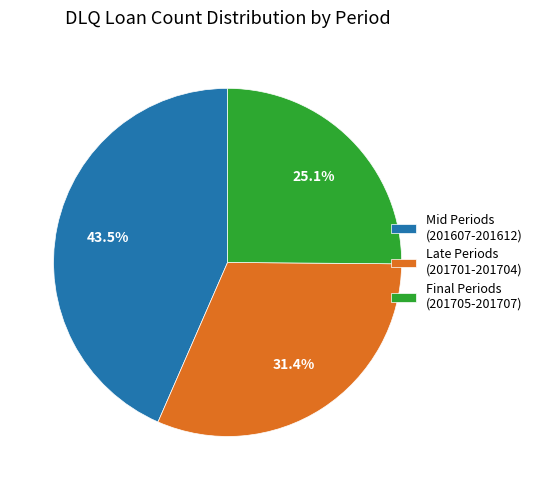

Is there a majority slice in this chart?

No